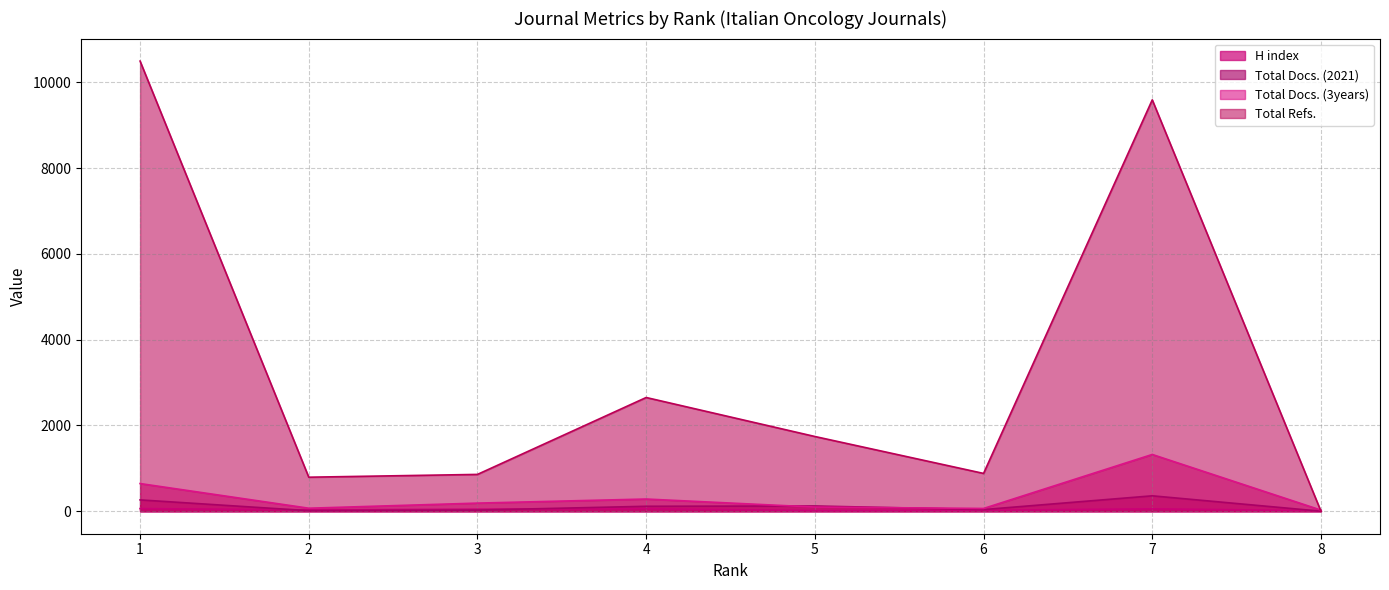

What is the value of the Total Refs. point at the 7th from the left?

9590